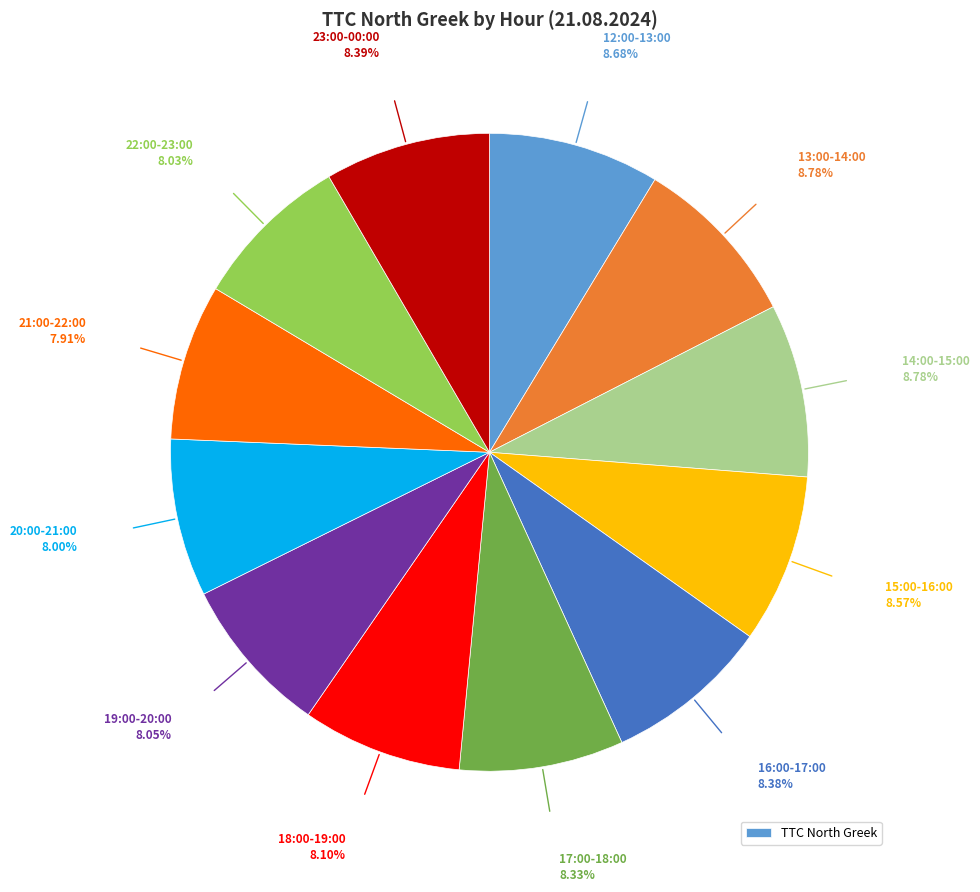

Is there a majority slice in this chart?

No